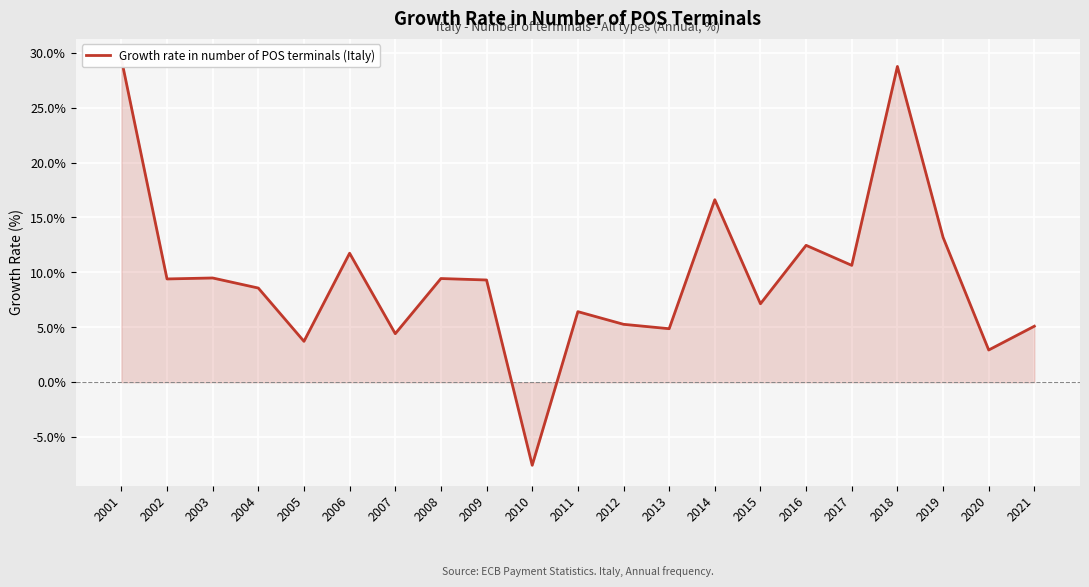

Read the value at 2015.

7.1